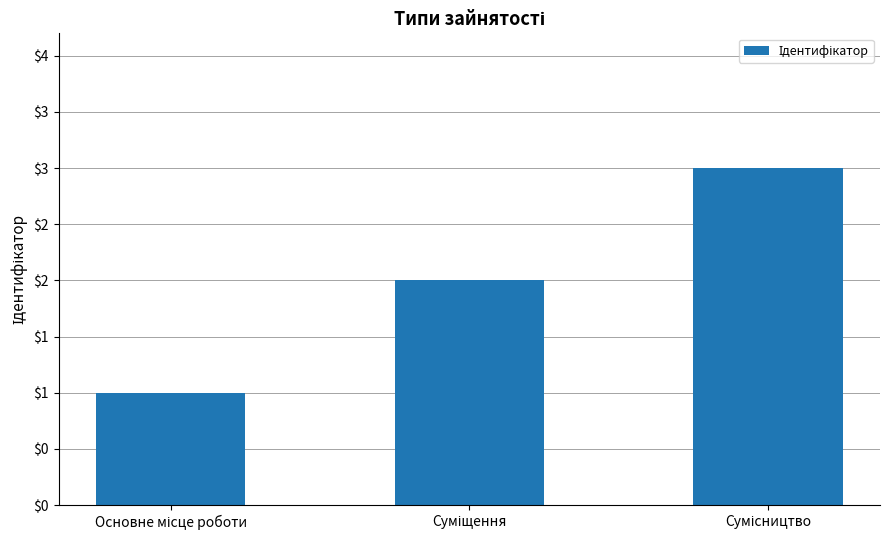

Is it true that the value at Сумісництво is 3?

True